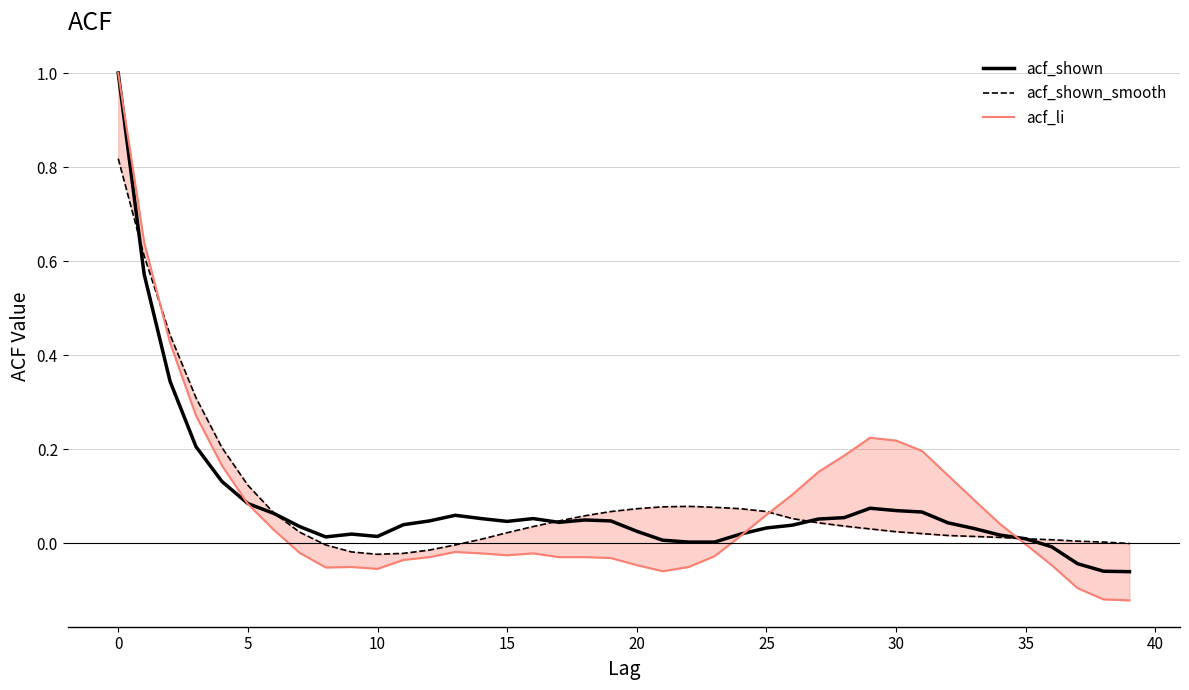

How many distinct data groups are displayed?

3